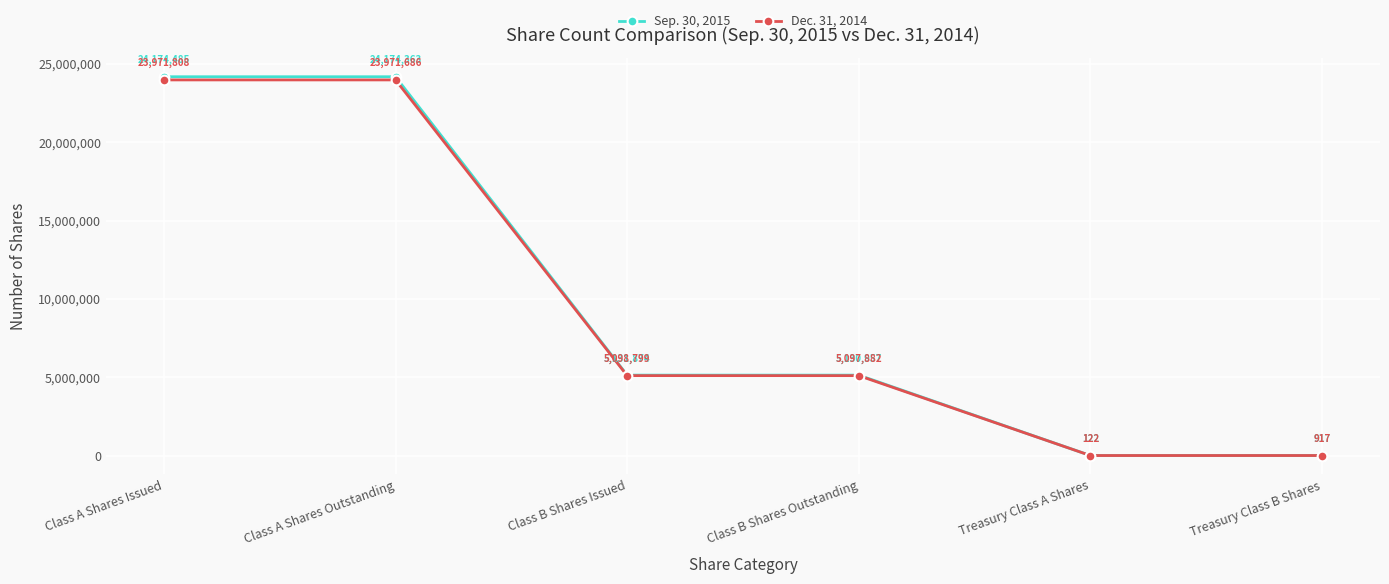

What is the total value across all series at Treasury Class B Shares?

1834